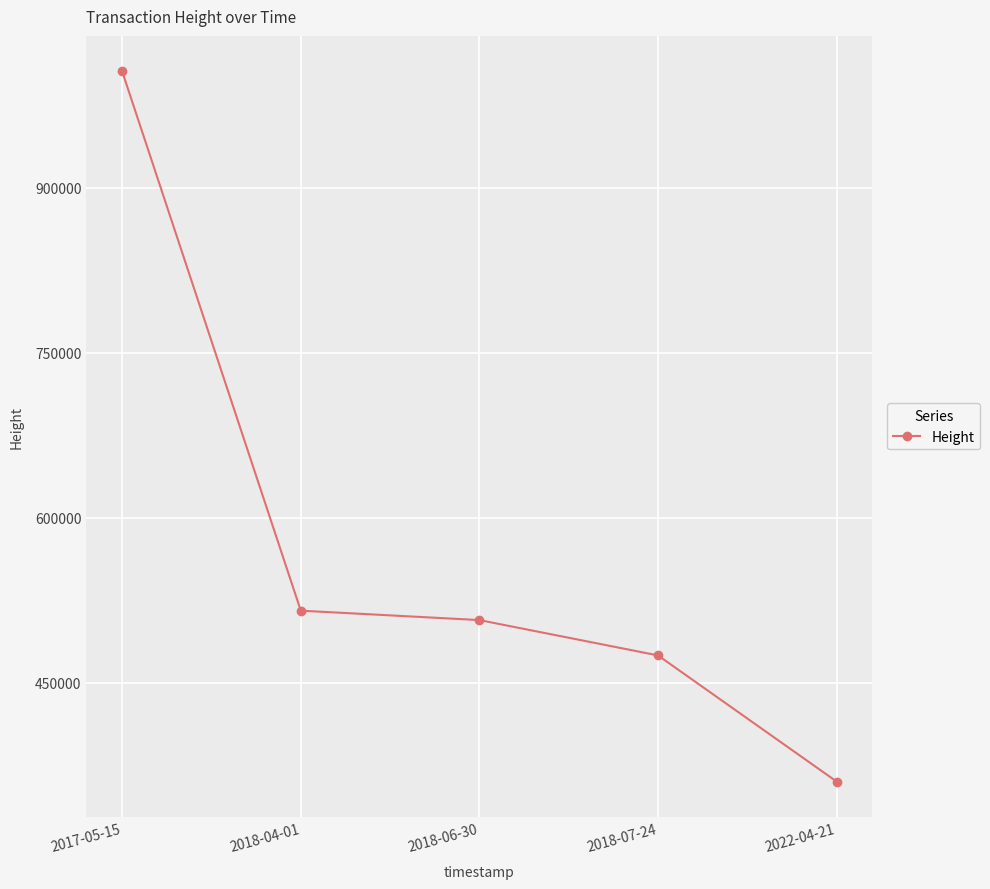

Which category has the highest value across all series?

2017-05-15